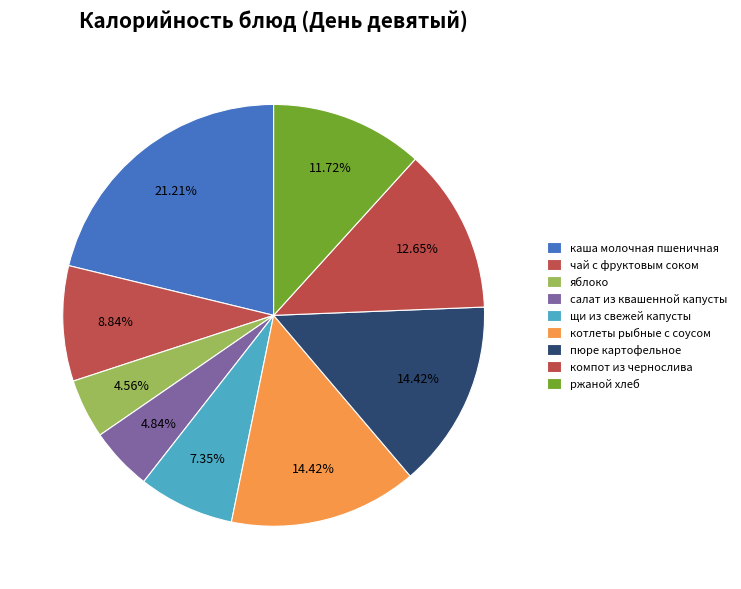

Count the number of slices in the pie.

9